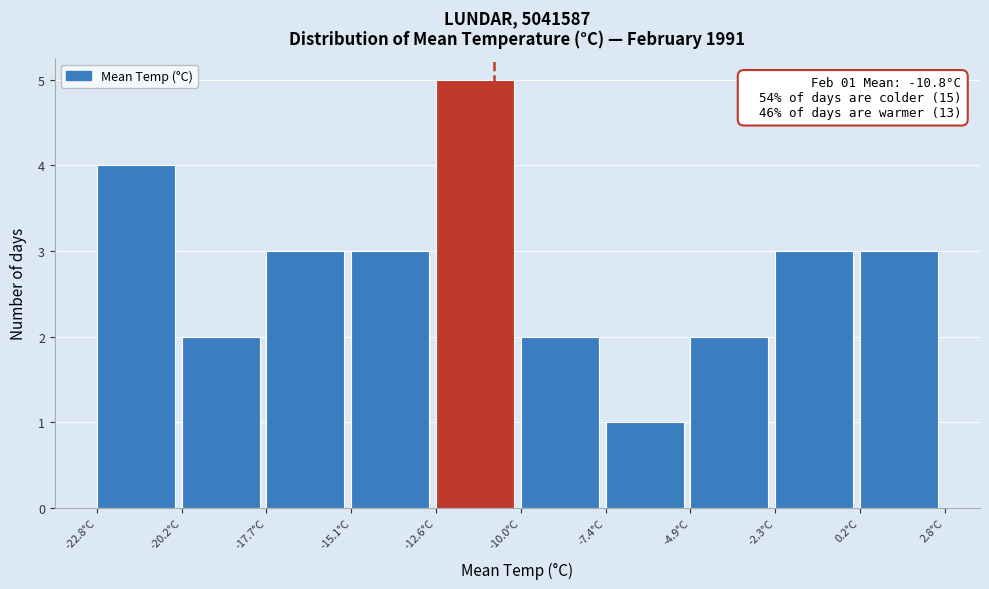

Which range on the x-axis has the tallest bar?

-12.5 to -10.0